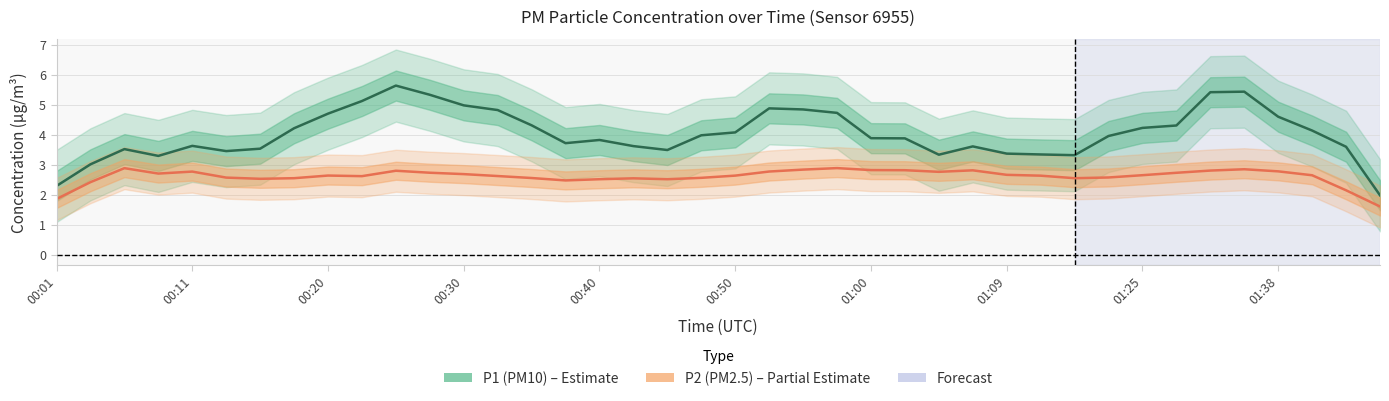

Which series has the largest total across all categories?

P1 (PM10) mean